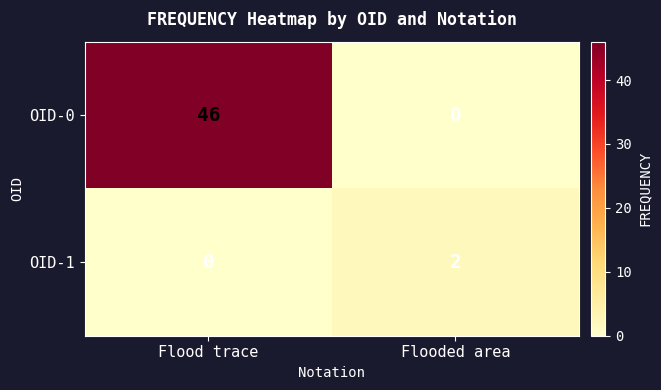

What is the difference between the OID-0 values at Flooded area and Flood trace?

46